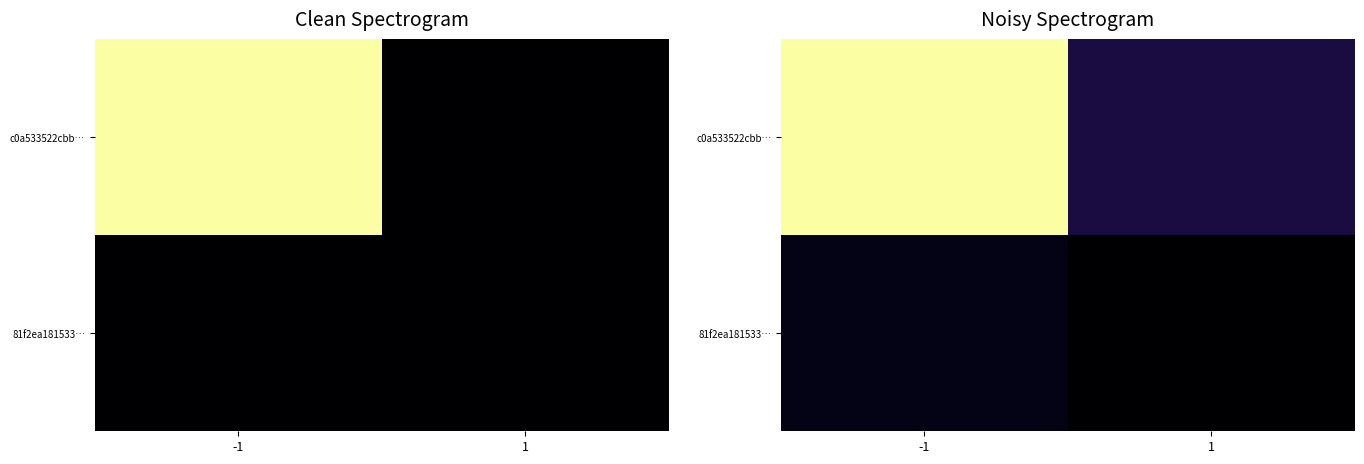

At which label does c0a533522cbb… first exceed 1?

-1